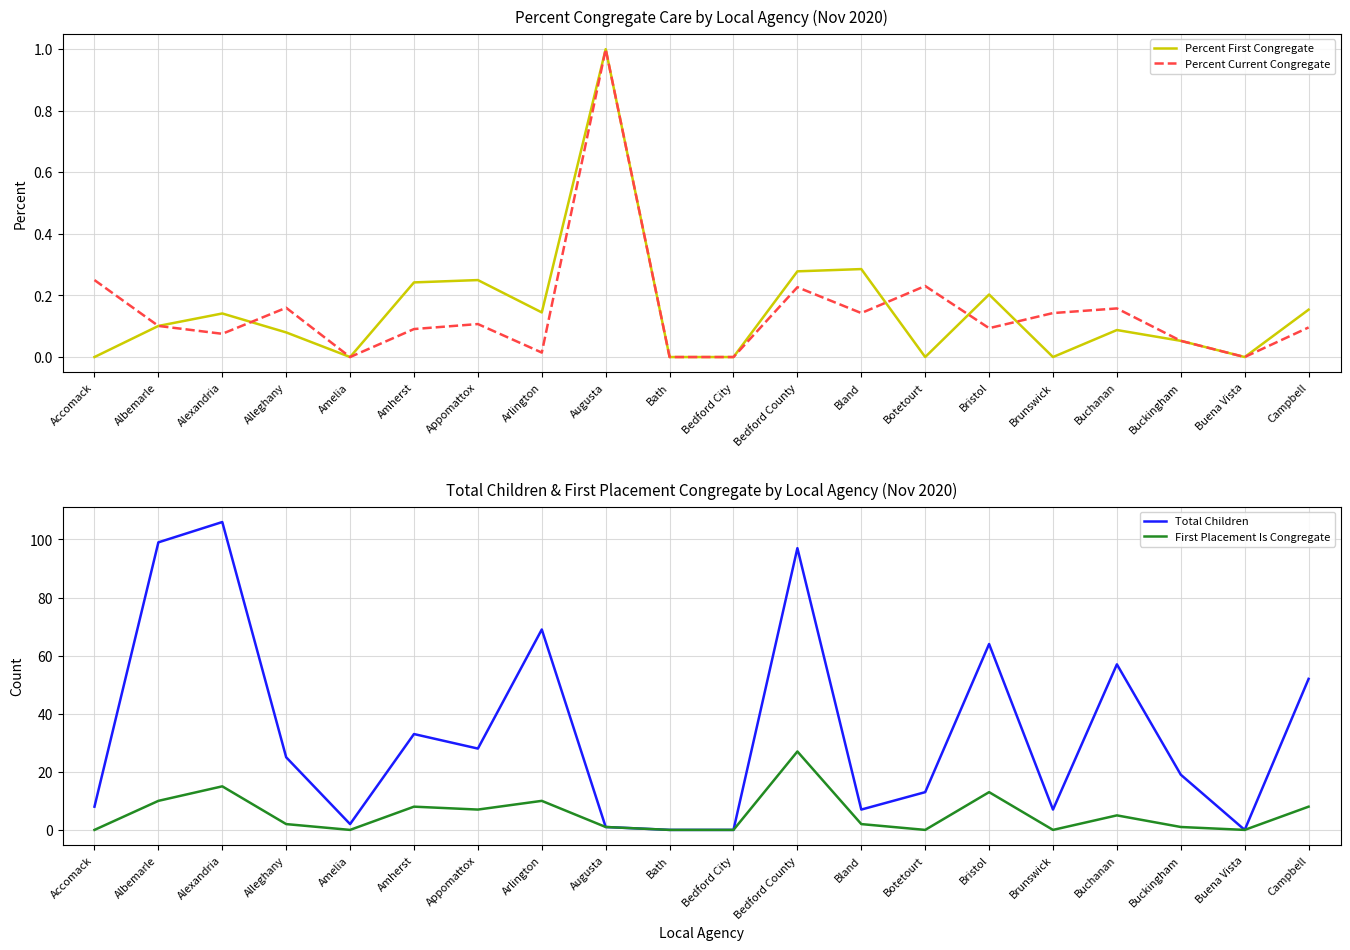

What is the sum of all First Placement Is Congregate values?

109